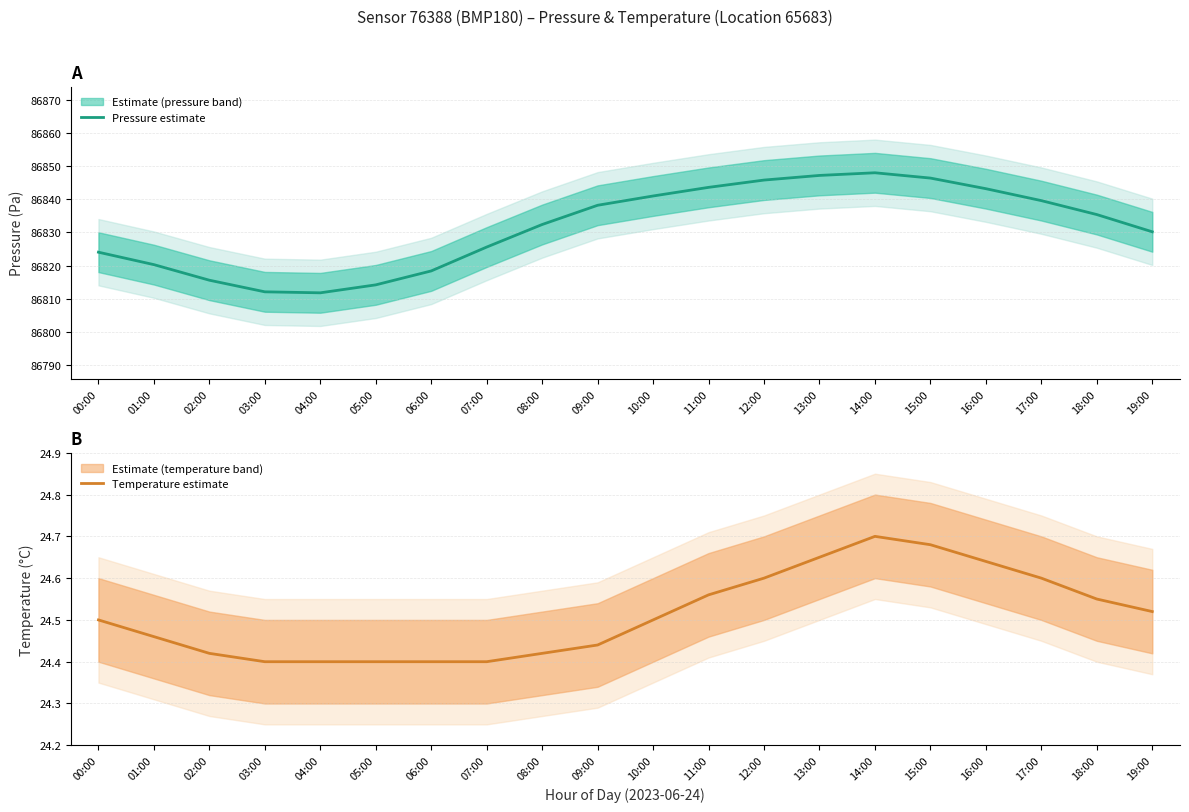

Reading left to right, list all the values displayed in this chart.

Pressure estimate: 00:00=86824.1	01:00=86820.3	02:00=86815.6	03:00=86812.1	04:00=86811.8	05:00=86814.2	06:00=86818.4	07:00=86825.6	08:00=86832.4	09:00=86838.2	10:00=86841.0	11:00=86843.6	12:00=86845.8	13:00=86847.2	14:00=86848.0	15:00=86846.4	16:00=86843.2	17:00=86839.6	18:00=86835.4	19:00=86830.2
Temperature estimate: 00:00=24.5	01:00=24.5	02:00=24.4	03:00=24.4	04:00=24.4	05:00=24.4	06:00=24.4	07:00=24.4	08:00=24.4	09:00=24.4	10:00=24.5	11:00=24.6	12:00=24.6	13:00=24.6	14:00=24.7	15:00=24.7	16:00=24.6	17:00=24.6	18:00=24.6	19:00=24.5